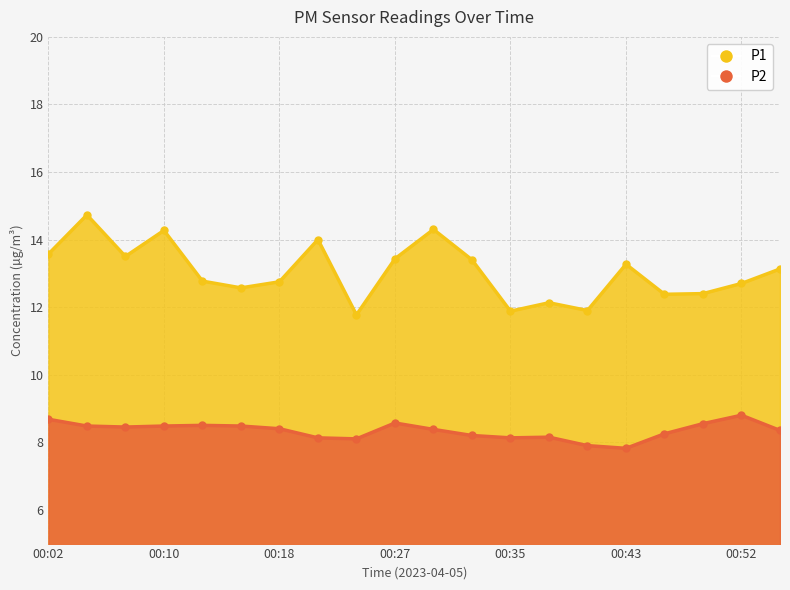

Reading right to left, extract all data points from this chart.

P1: 13.1	12.7	12.4	12.4	13.3	11.9	12.1	11.9	13.4	14.3	13.4	11.8	14.0	12.8	12.6	12.8	14.3	13.5	14.7	13.6
P2: 8.3	8.8	8.6	8.2	7.8	7.9	8.2	8.1	8.2	8.4	8.6	8.1	8.1	8.4	8.5	8.5	8.5	8.4	8.5	8.7